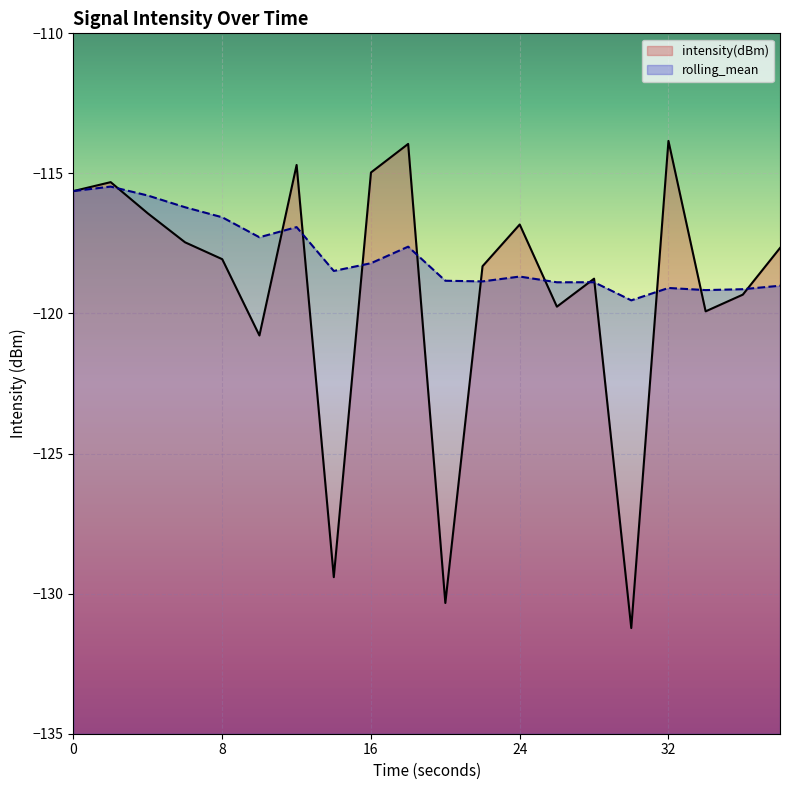

At how many categories does at least one series exceed -120?

20